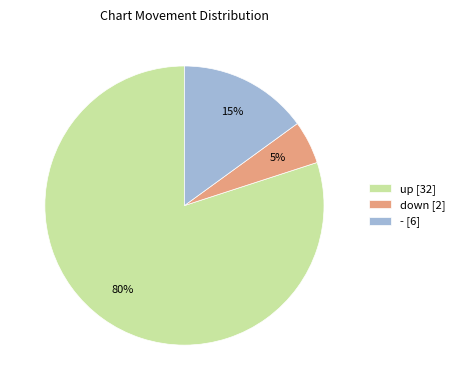

True or false: - [6] accounts for 15% of the total.

True